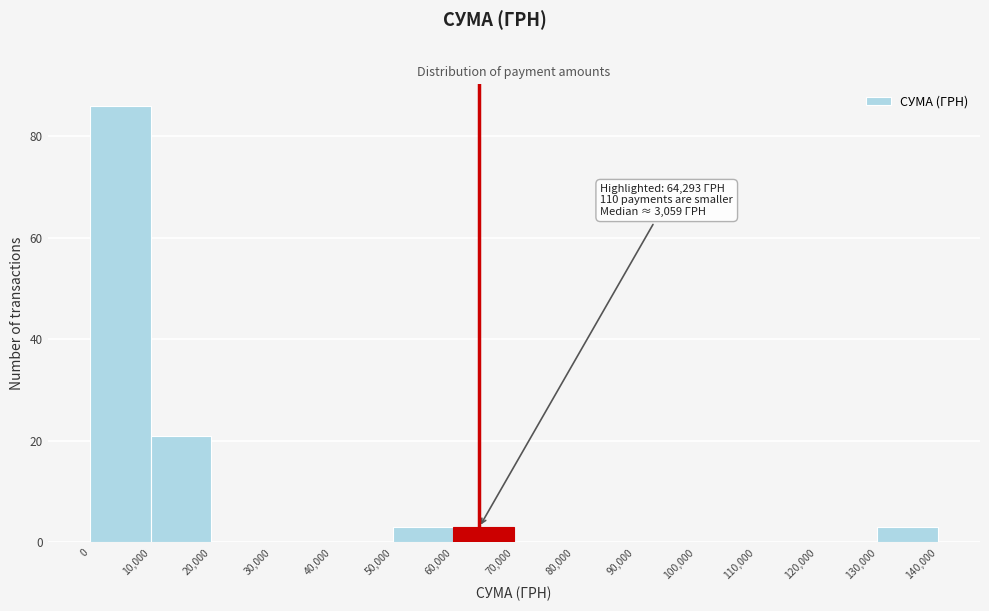

Over which range of the x-axis is the bar tallest?

0 to 10,000